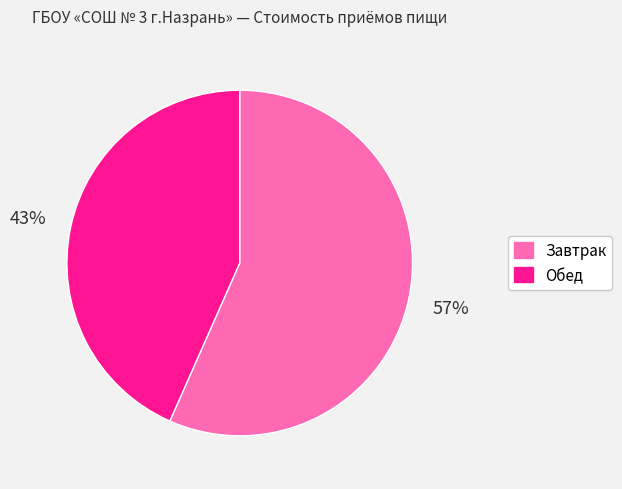

Is there any slice that represents more than half of the pie?

Yes